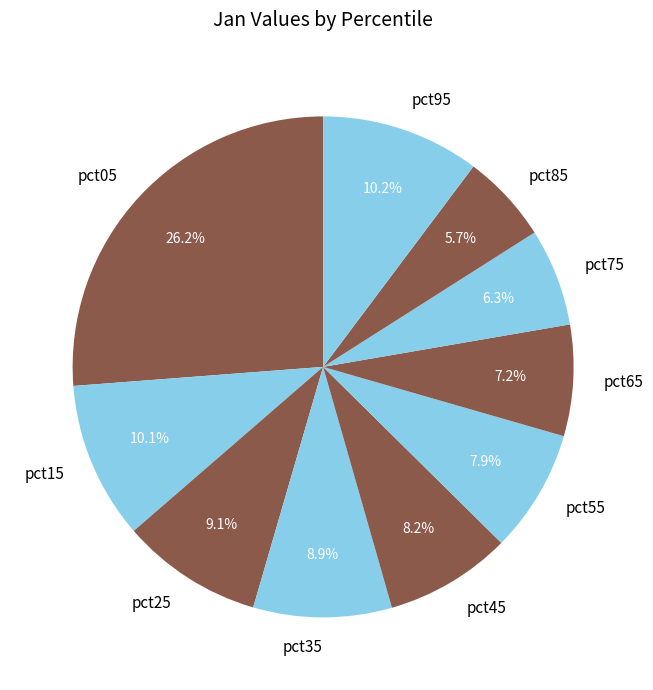

Which slice is the largest?

pct05